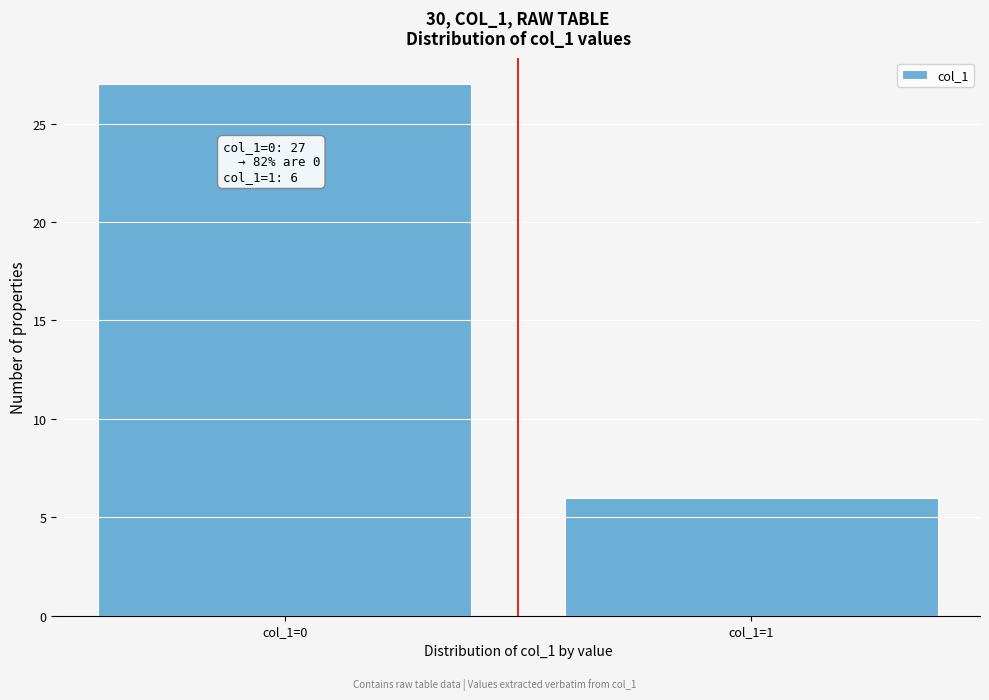

Reading left to right, list all the values displayed in this chart.

col_1=0=27	col_1=1=6